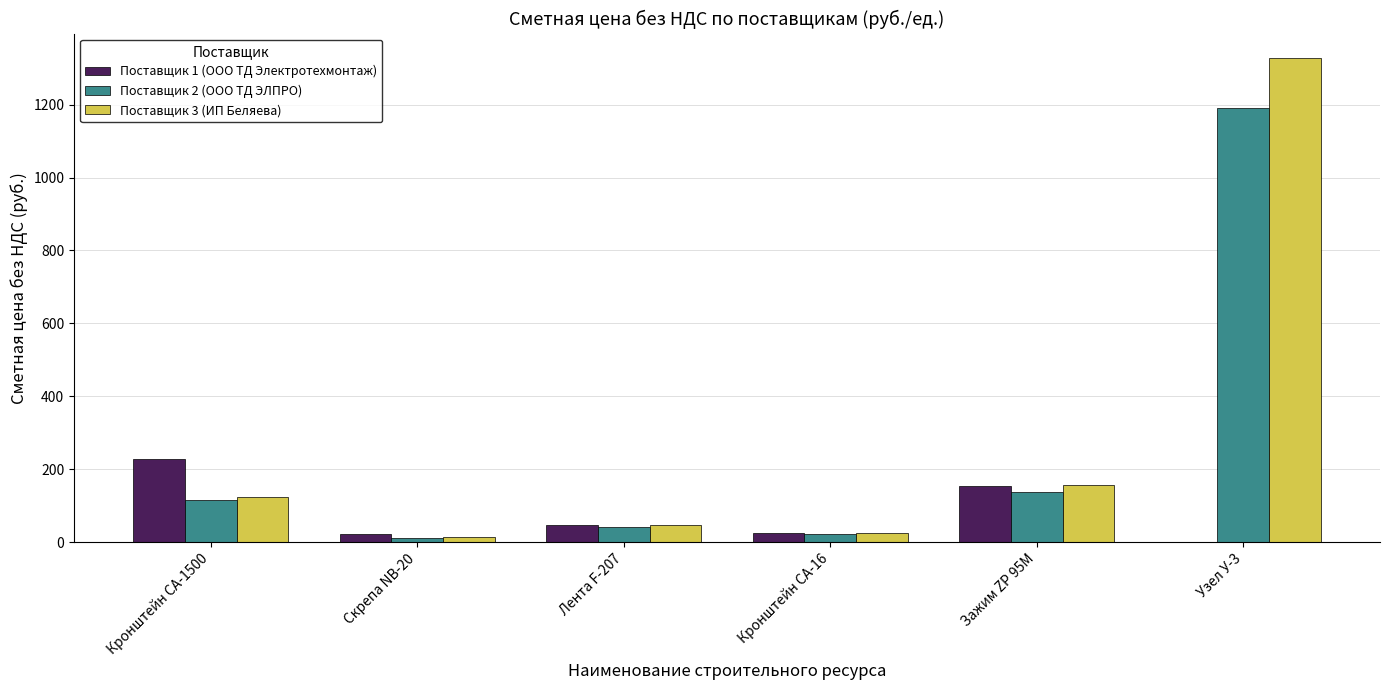

Which series has the widest spread of values?

Поставщик 3 (ИП Беляева)